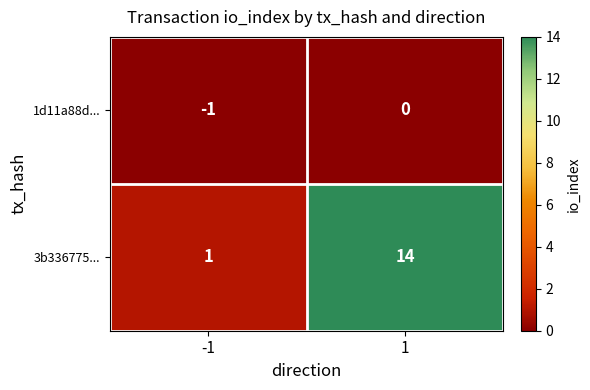

Is it true that 1d11a88d... equals 0 at 1?

True